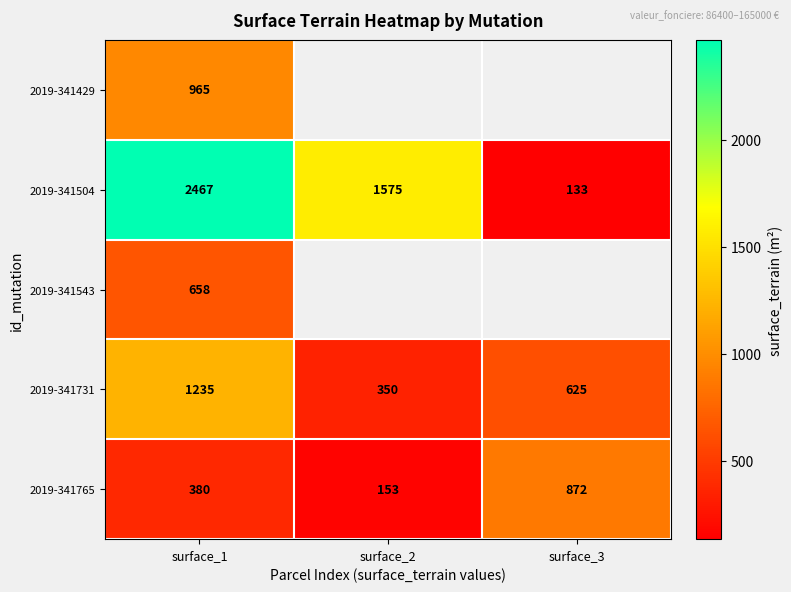

What is the difference between the highest and lowest values at surface_1?

2087